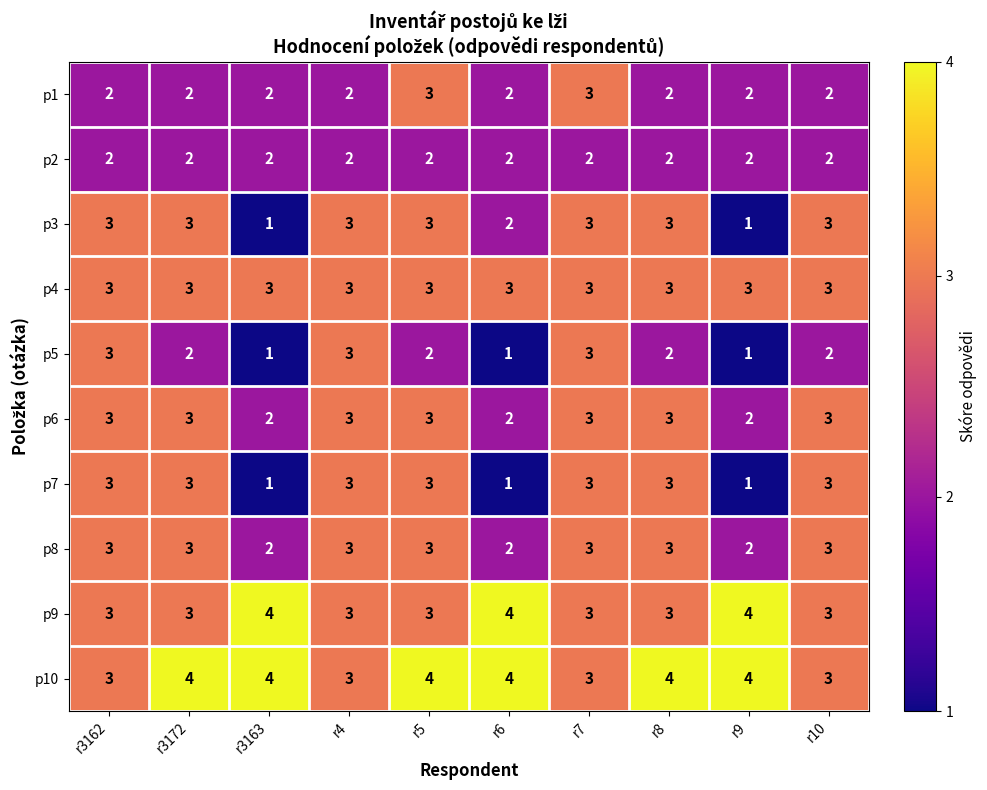

What is the greatest value displayed?

4